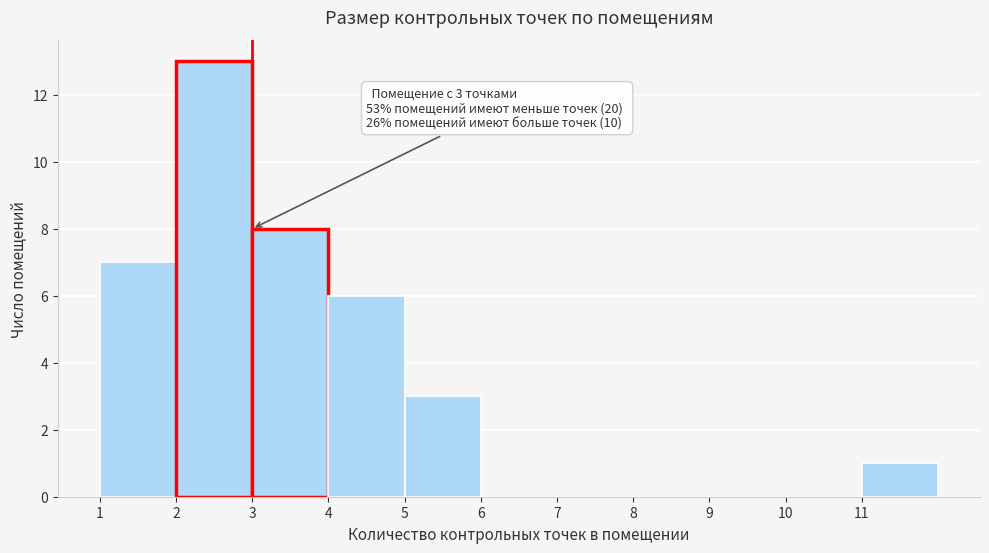

Over which range of the x-axis is the bar tallest?

2 to 3